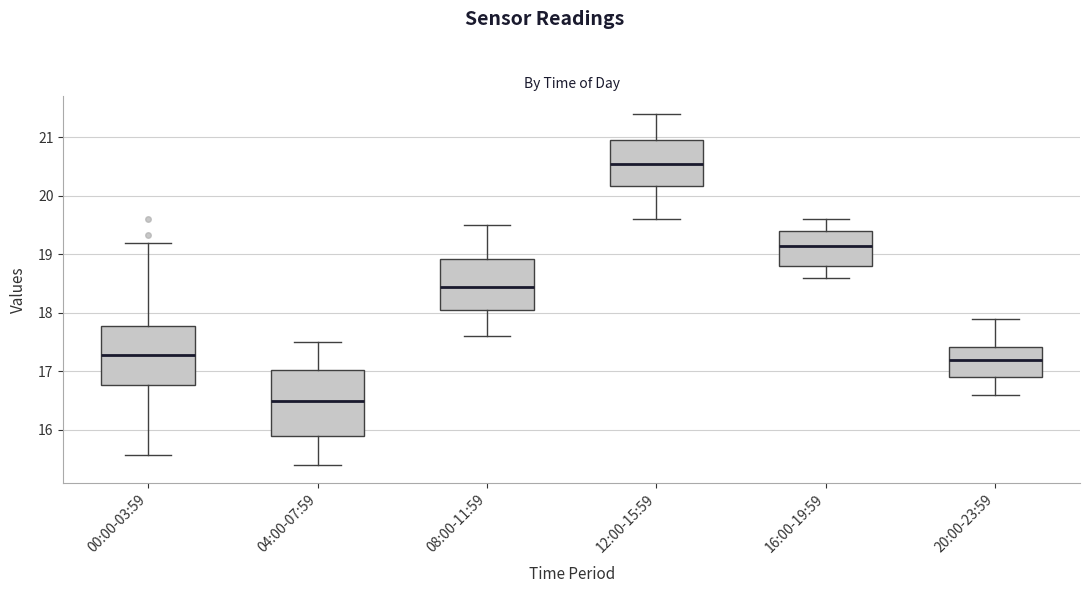

Reading left to right, transcribe this box plot: for each box, give where its median line is, the range the box spans, and where its two whiskers end, as read against the y-axis. The values are not printed on the chart, so give them approximately, as read against the axis.

00:00-03:59: median 17.3, box 16.8 to 17.8, whiskers 15.6 to 19.2
04:00-07:59: median 16.5, box 15.9 to 17.0, whiskers 15.4 to 17.5
08:00-11:59: median 18.5, box 18.1 to 18.9, whiskers 17.6 to 19.5
12:00-15:59: median 20.6, box 20.2 to 21.0, whiskers 19.6 to 21.4
16:00-19:59: median 19.2, box 18.8 to 19.4, whiskers 18.6 to 19.6
20:00-23:59: median 17.2, box 16.9 to 17.4, whiskers 16.6 to 17.9